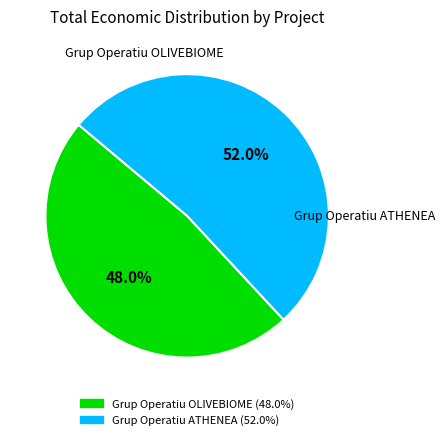

Approximately how many times larger is the value at Grup Operatiu ATHENEA compared to Grup Operatiu OLIVEBIOME?

1.1